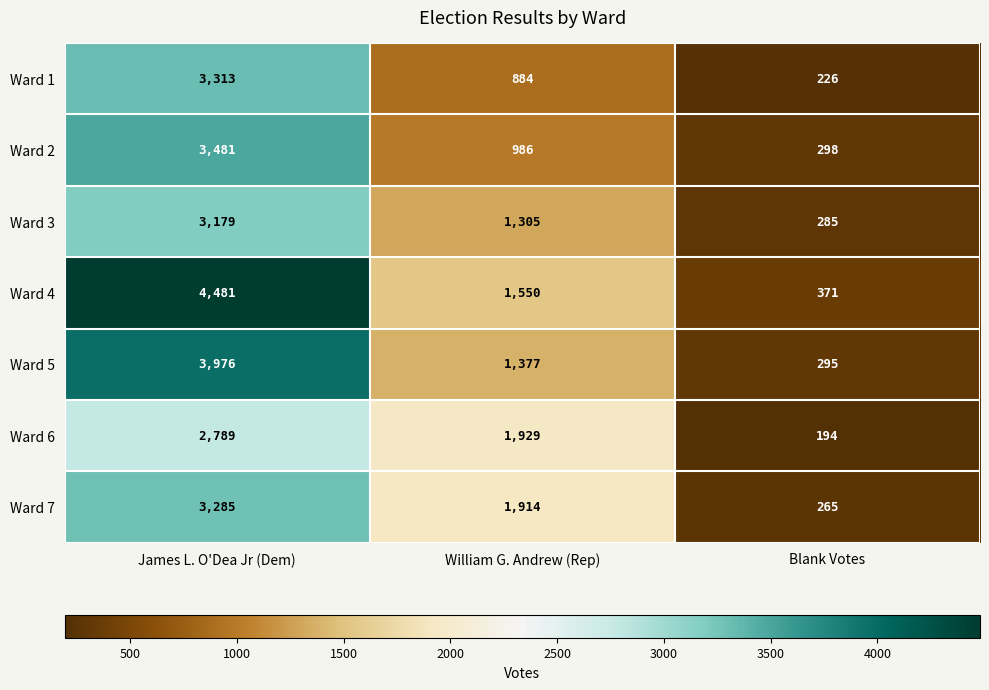

Which series has the largest range (max minus min)?

Ward 4